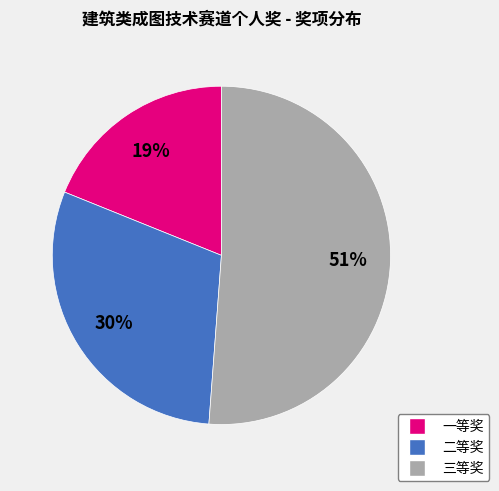

To the nearest percent, what is the combined percentage of 二等奖 and 一等奖?

49%